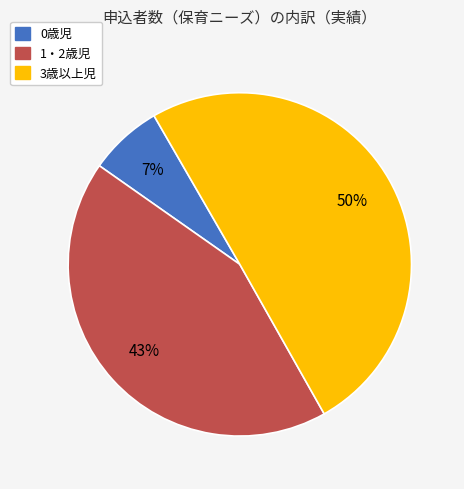

True or false: 0歳児 accounts for 19% of the total.

False